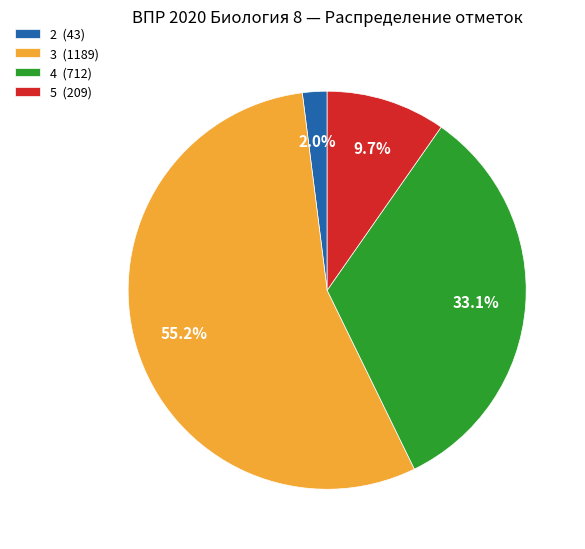

What is the ratio of the value at 3 (1189) to the value at 4 (712)?

1.7